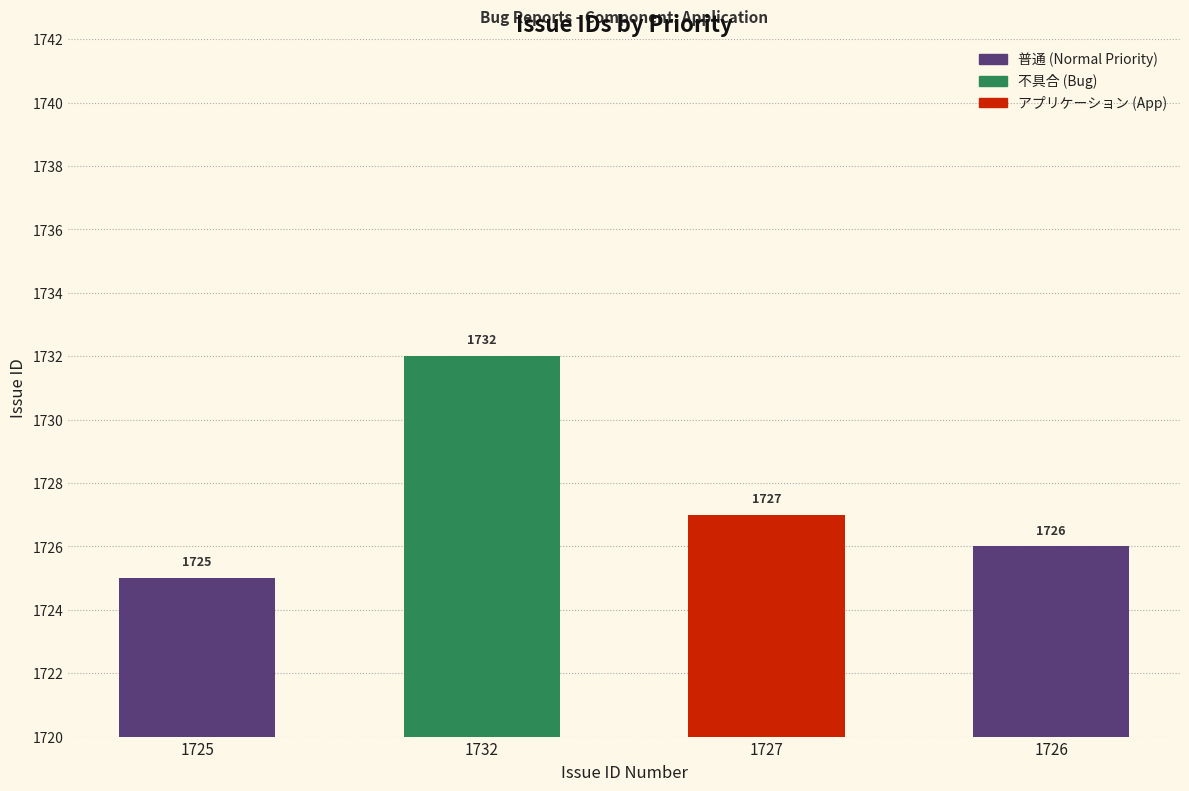

Rank the categories by value from lowest to highest.

1725, 1726, 1727, 1732